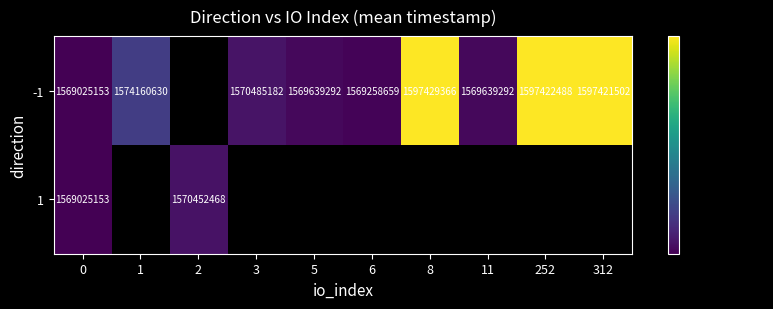

Is it true that 1 equals 855229320 at 2?

False